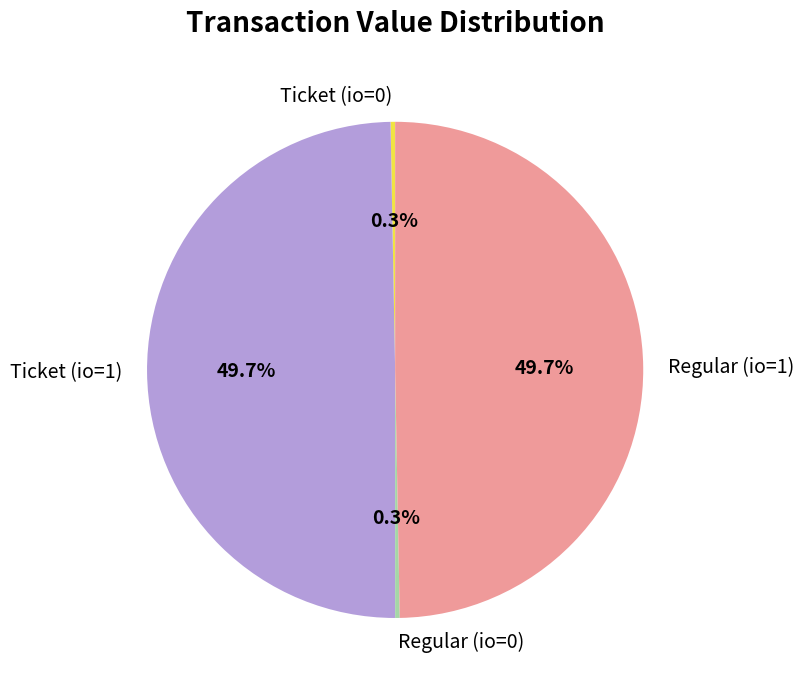

To the nearest percent, what portion does Ticket (io=1) represent?

50%